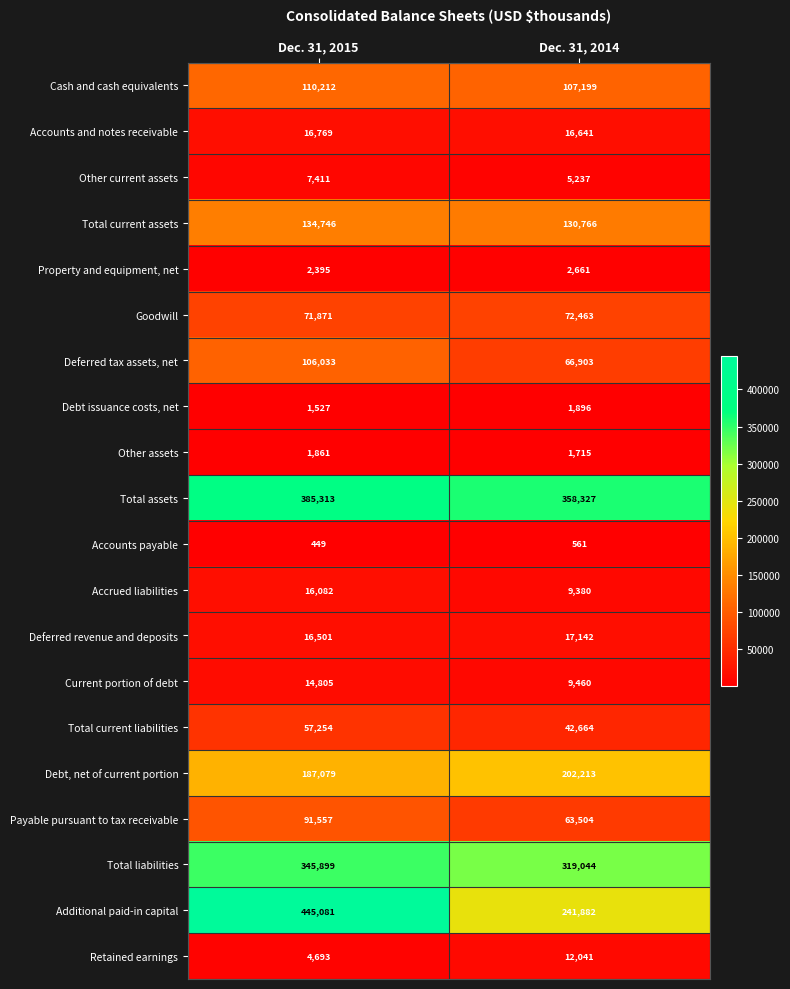

Is it true that Retained earnings equals 4693 at Dec. 31, 2015?

True